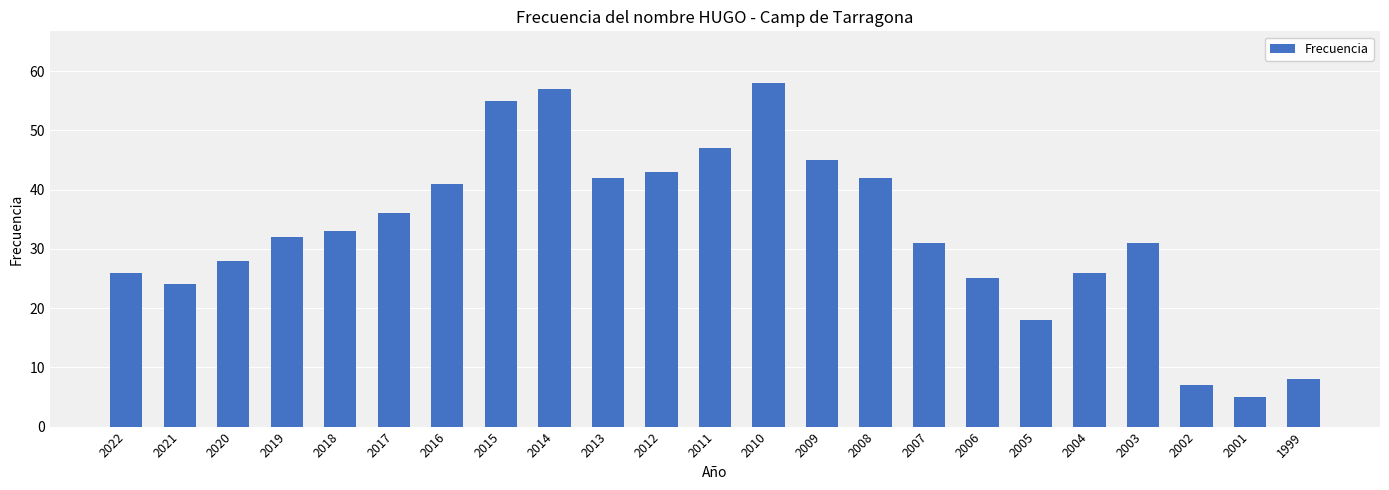

Reading right to left, extract all data points from this chart.

1999=8	2001=5	2002=7	2003=31	2004=26	2005=18	2006=25	2007=31	2008=42	2009=45	2010=58	2011=47	2012=43	2013=42	2014=57	2015=55	2016=41	2017=36	2018=33	2019=32	2020=28	2021=24	2022=26